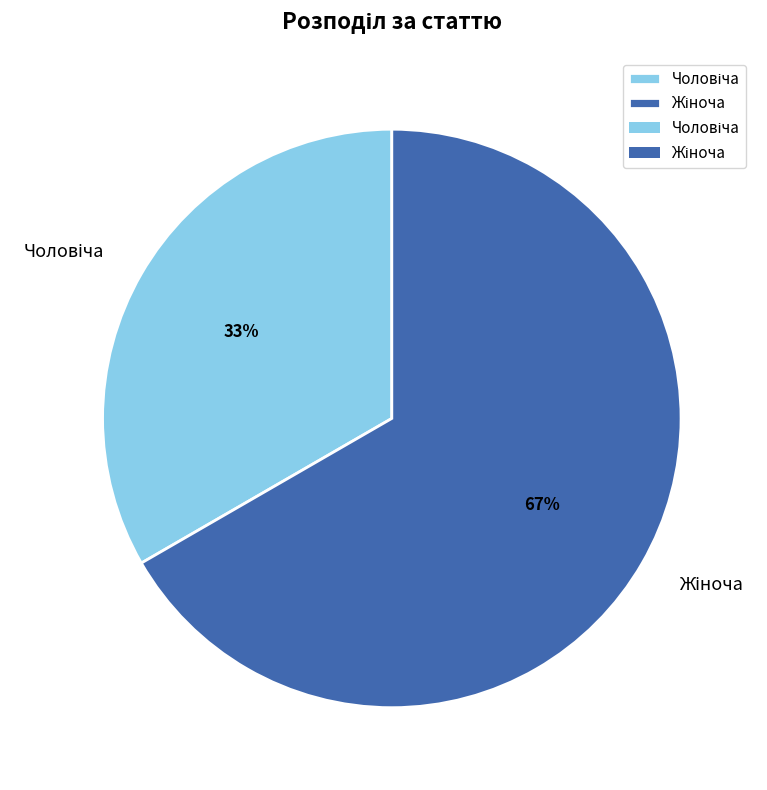

To the nearest percent, what is the average slice percentage?

50%